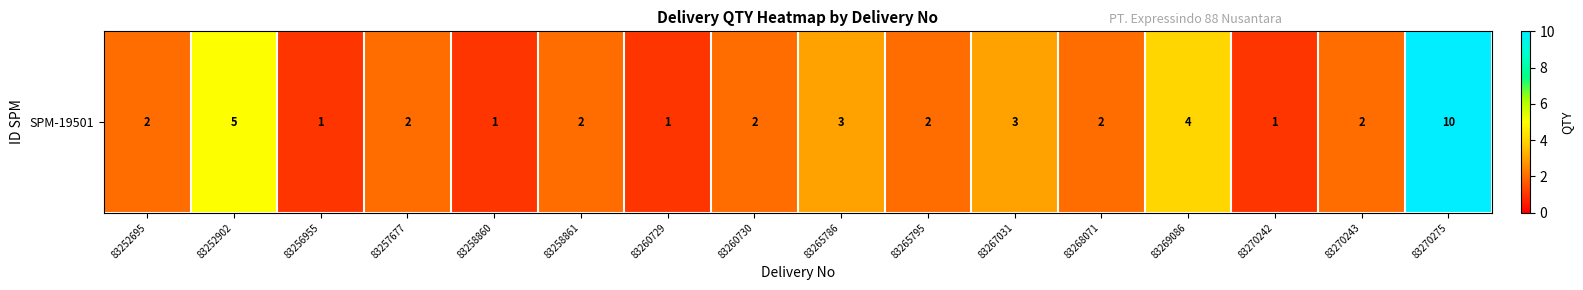

How many data points are less than 2?

4